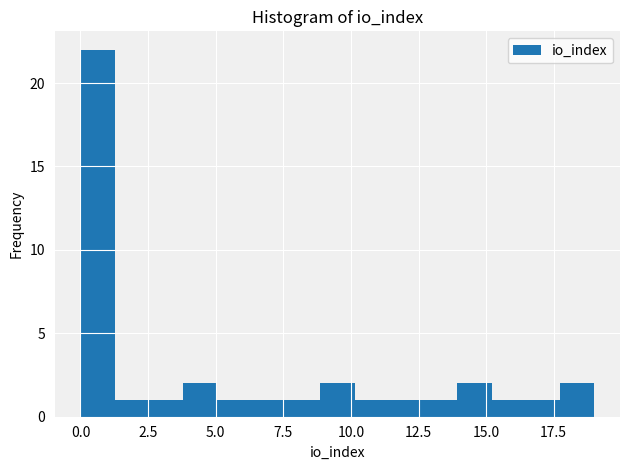

Read against the x-axis, roughly where is the centre of the tallest bar?

0.5